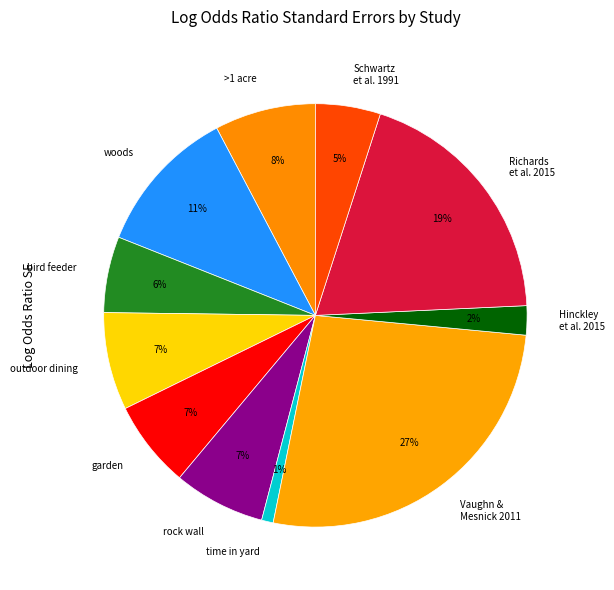

How many slices are in this pie chart?

11